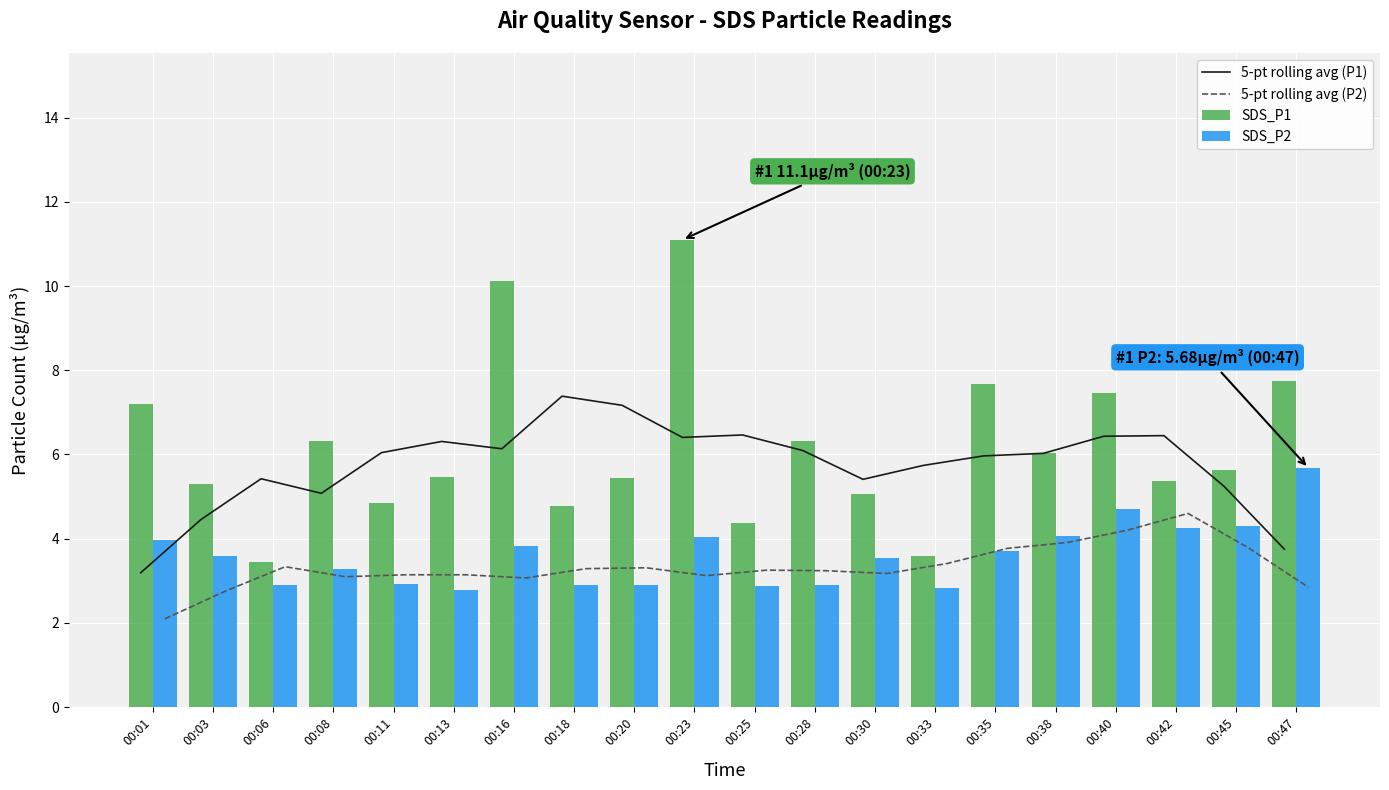

What are all the series names shown in the legend?

5-pt rolling avg (P1), 5-pt rolling avg (P2), SDS_P1, SDS_P2